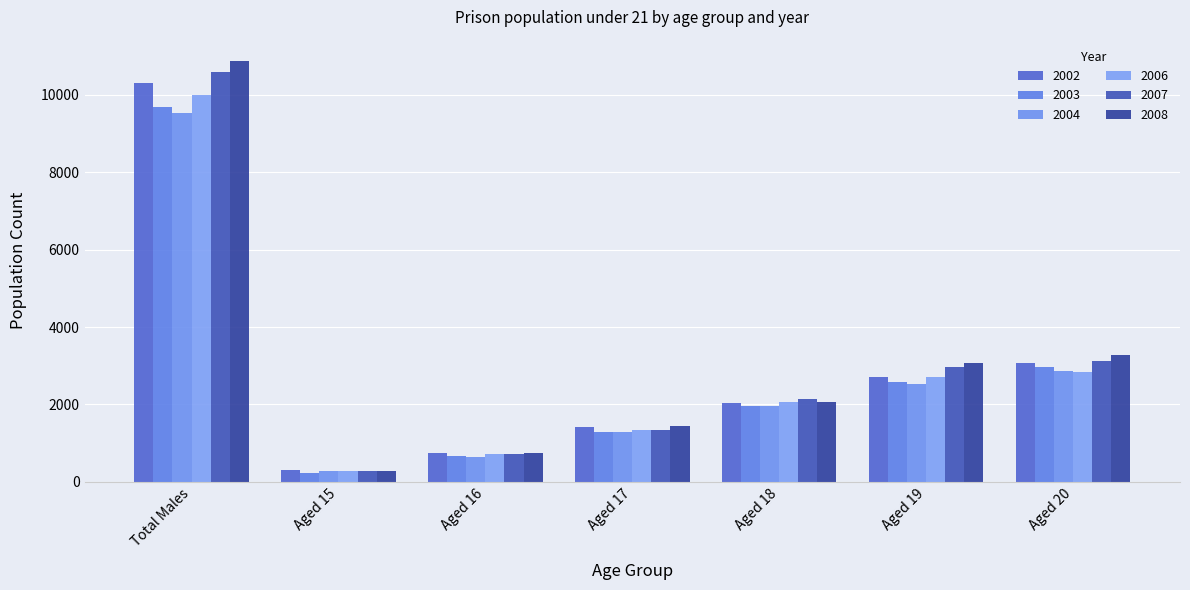

At which label does 2004 first exceed 1949?

Total Males